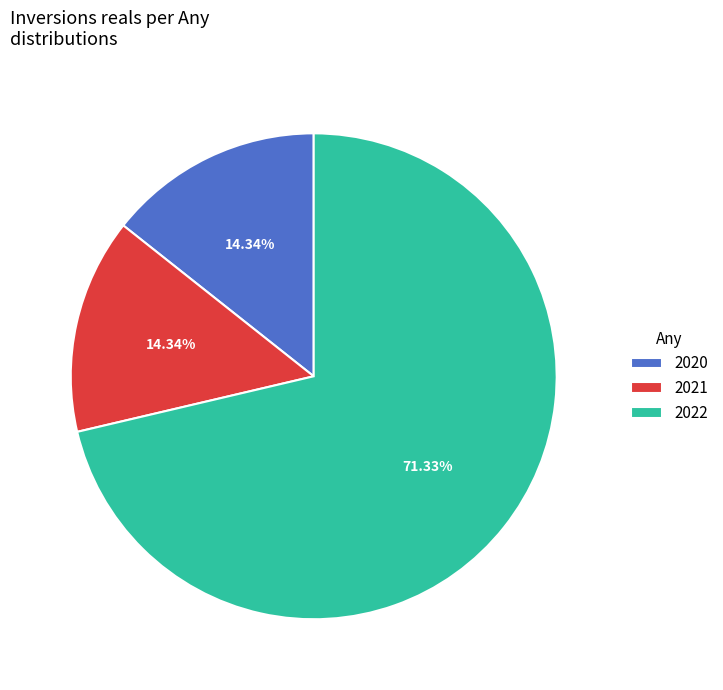

Count the number of slices in the pie.

3